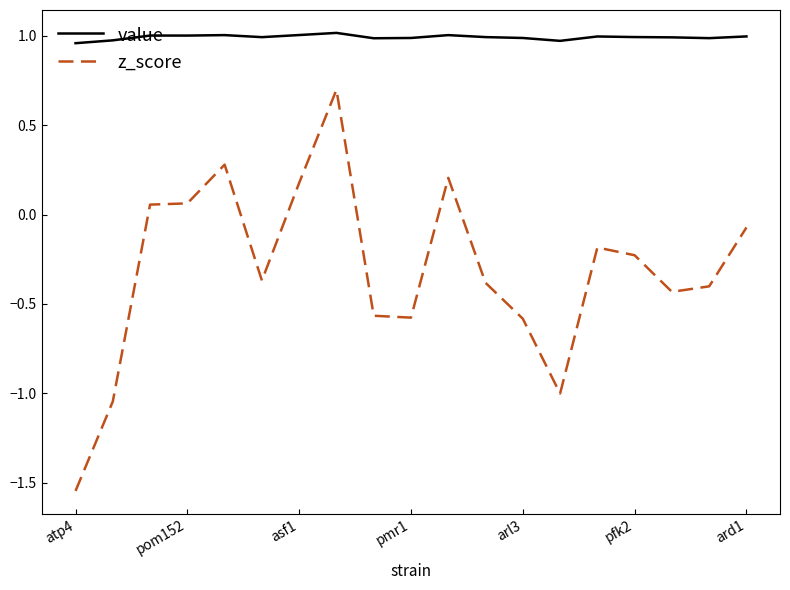

List the series in order of their overall mean, lowest first.

z_score, value